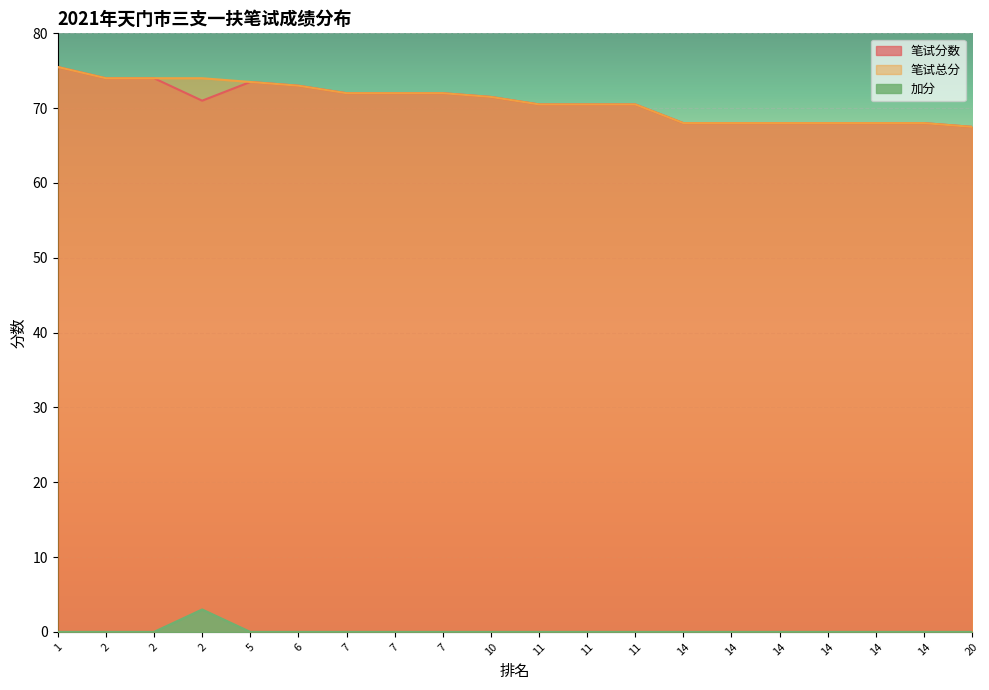

How many lines are shown in the chart?

3